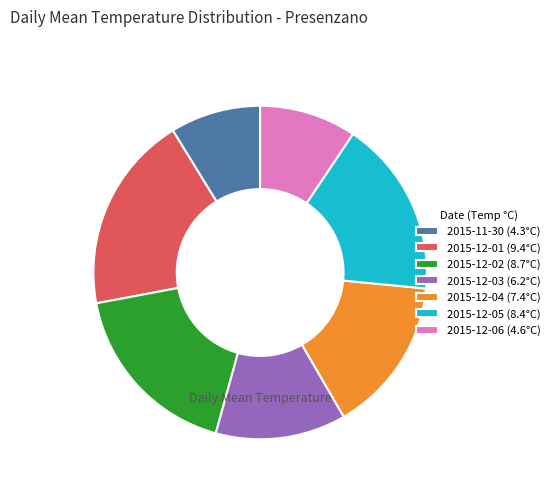

Combined, do 2015-12-05 (8.4°C) and 2015-11-30 (4.3°C) account for over 50%?

No